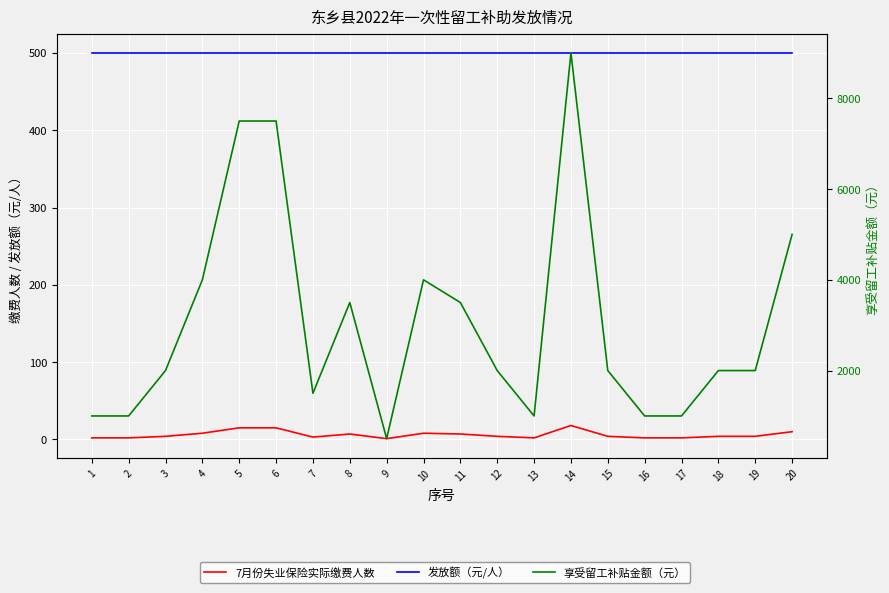

What value does the 享受留工补贴金额（元） series have at 12?

2000